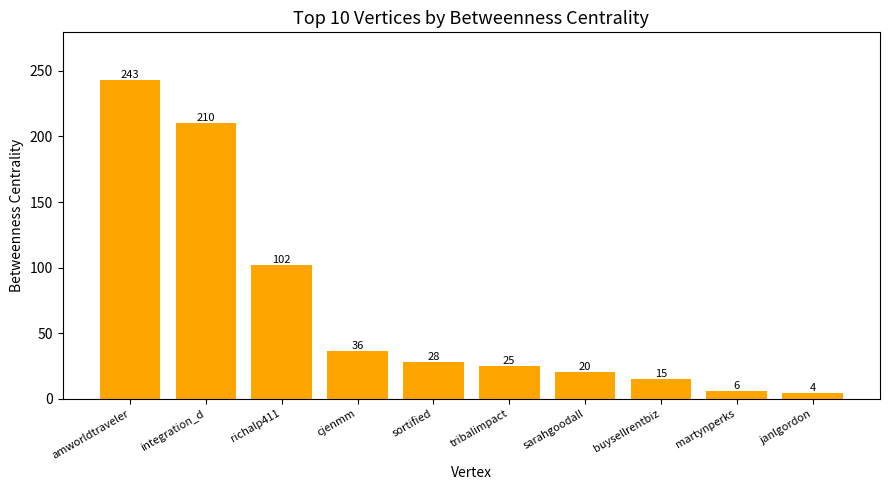

What value does the data have at martynperks, to the nearest 5?

5